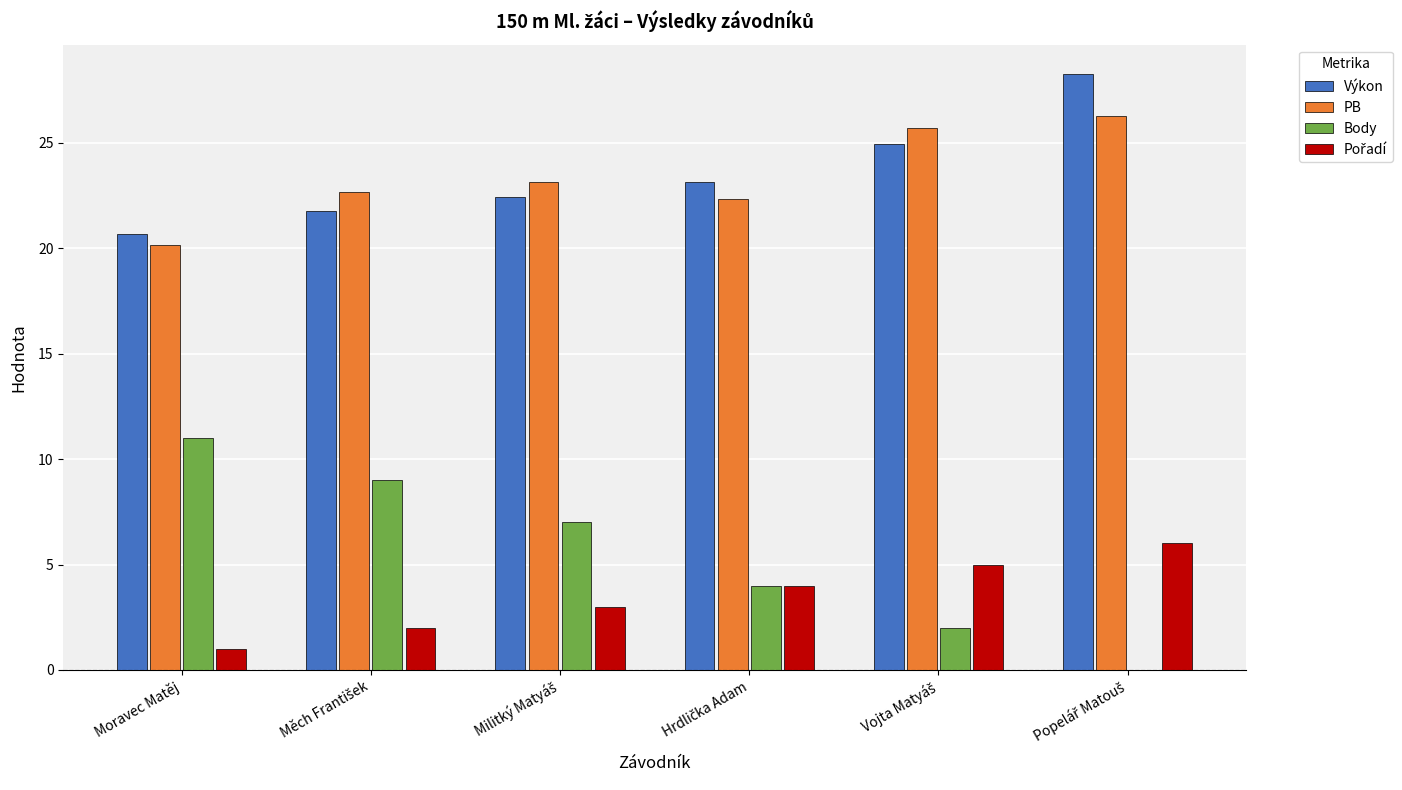

What is the sum of all PB values?

140.2